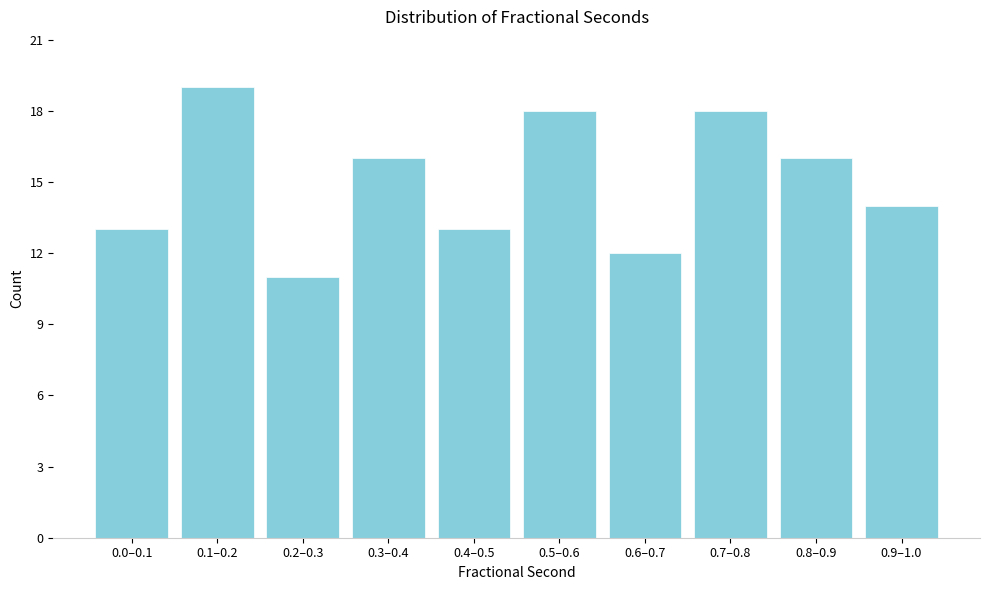

Reading left to right, extract all data points from this chart.

13	19	11	16	13	18	12	18	16	14